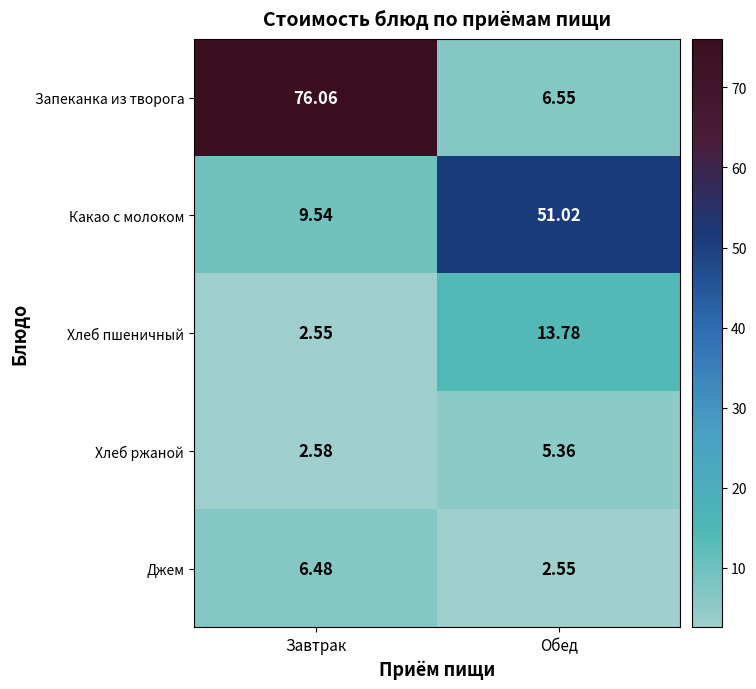

What is the total value across all series at Обед?

79.3